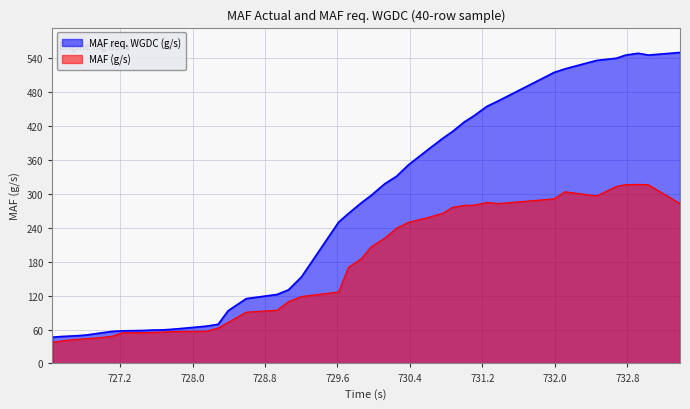

Which category has the highest value in the MAF req. WGDC (g/s) series?

733.382